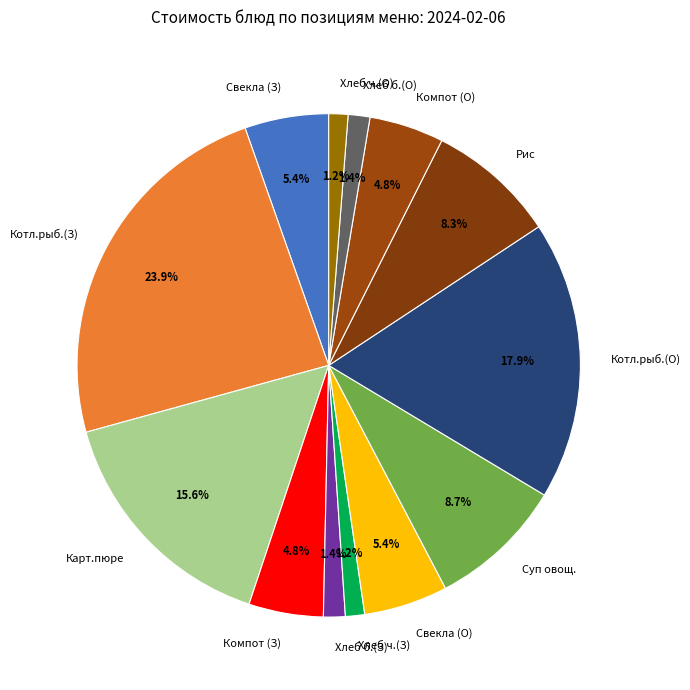

Is there a majority slice in this chart?

No